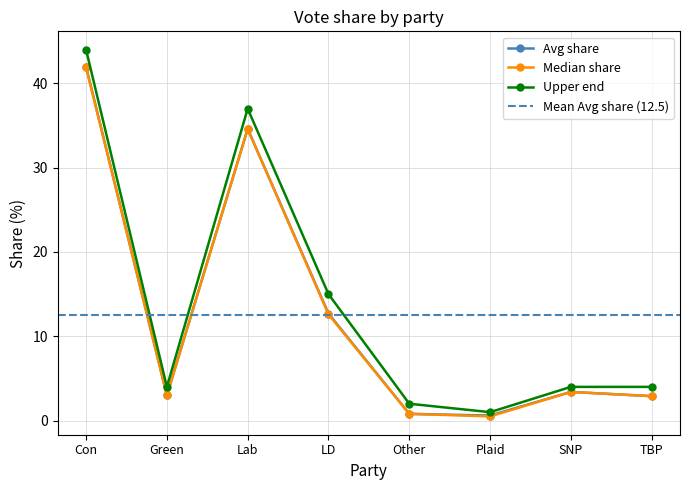

Is this an area chart (filled region under the line)?

No